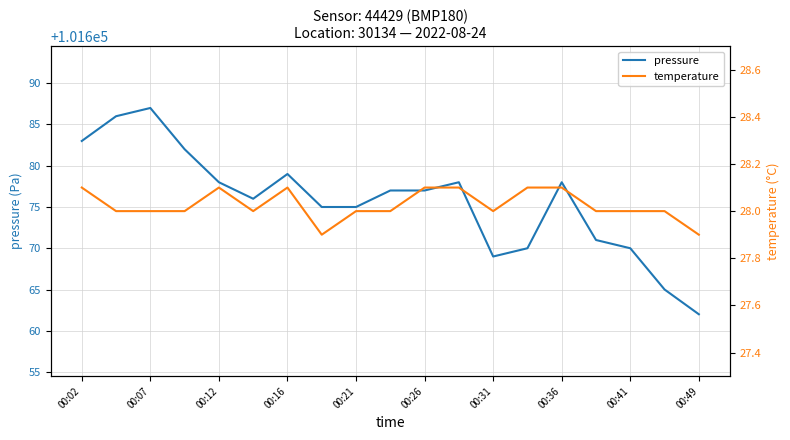

In pressure, how many points are higher than both neighbors (excluding endpoints)?

4